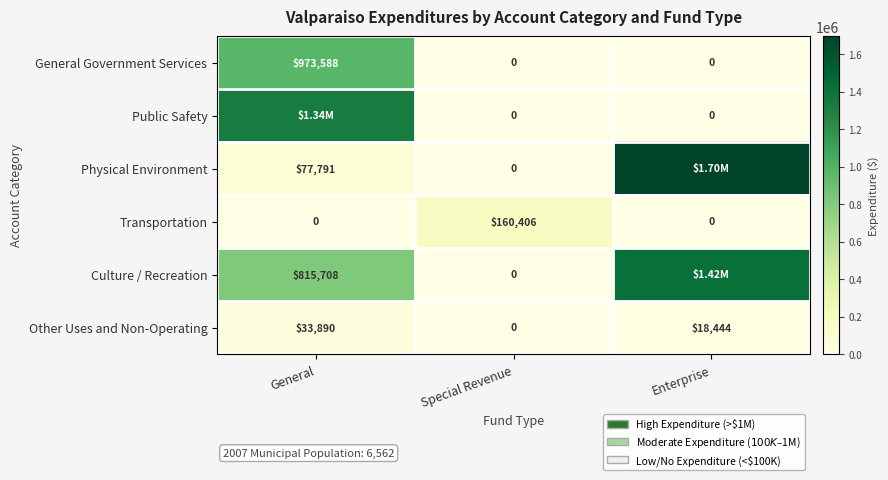

What is the total value across all series at General?

3236186